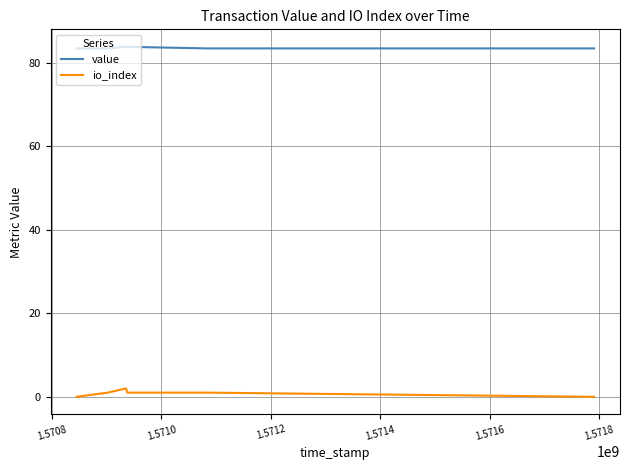

True or false: value and io_index cross at least once.

False